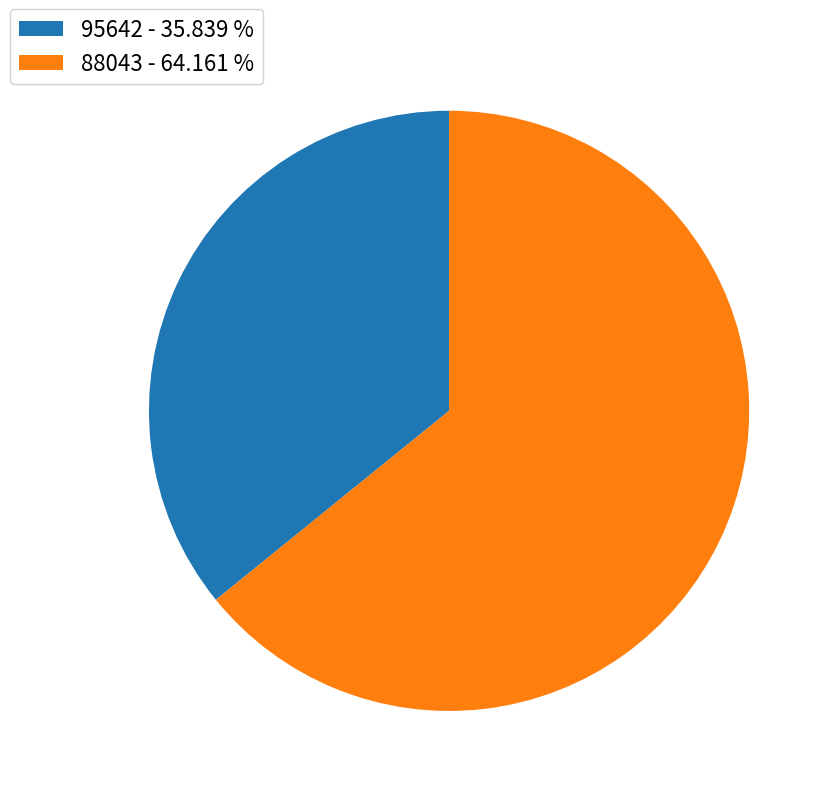

How many segments does this pie chart have?

2